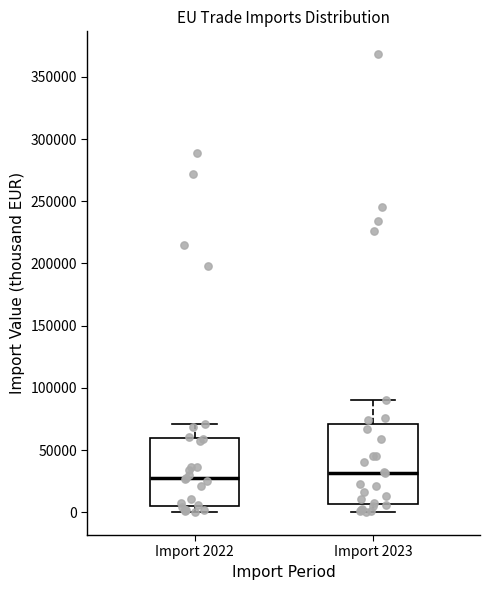

Reading left to right, transcribe this box plot: for each box, give where its median line is, the range the box spans, and where its two whiskers end, as read against the y-axis. The values are not printed on the chart, so give them approximately, as read against the axis.

Import 2022: median 30000, box 5000 to 60000, whiskers 0 to 70000
Import 2023: median 30000, box 5000 to 70000, whiskers 0 to 90000